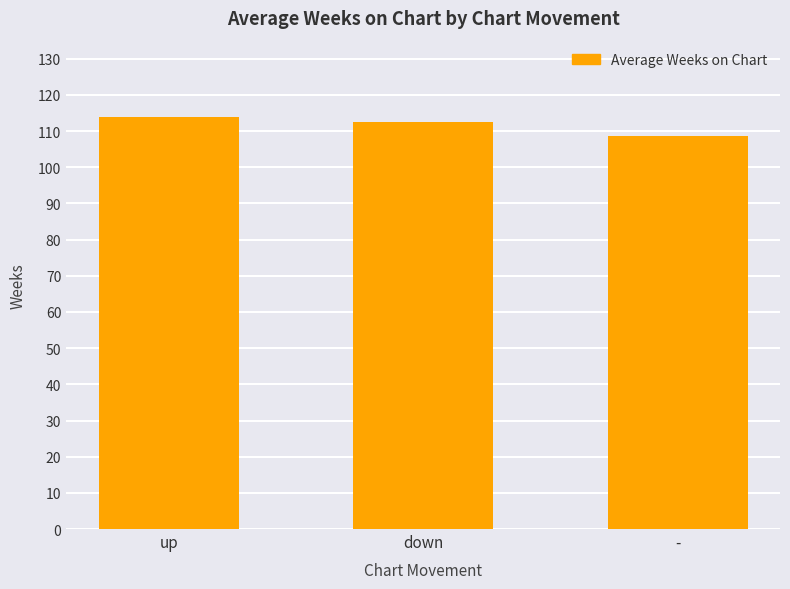

How many data points are less than 112?

1